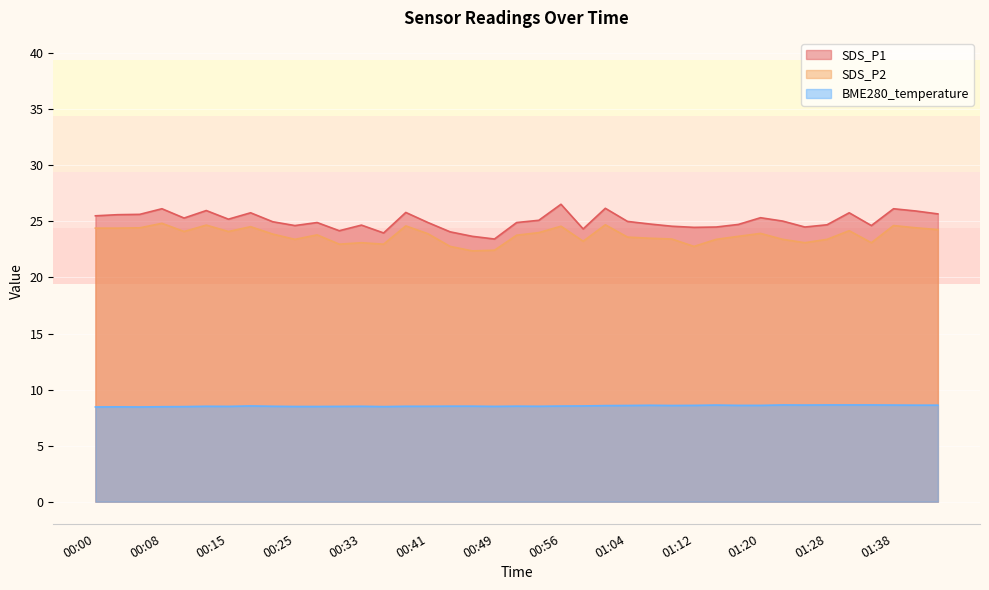

What is the sum of the SDS_P1 values at 01:09 and 01:22?

49.6